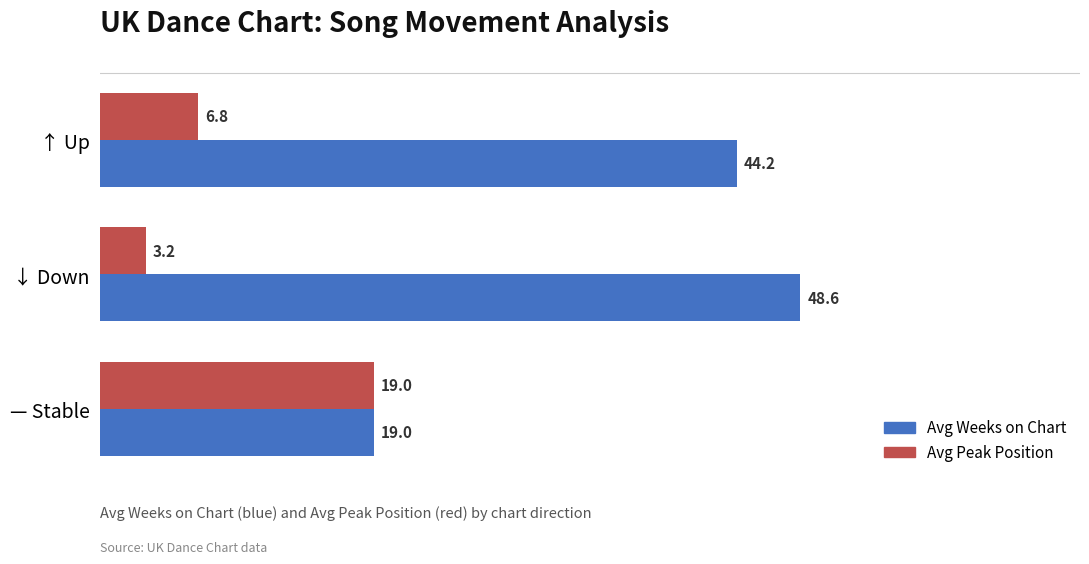

Which series has the largest range (max minus min)?

Avg Weeks on Chart